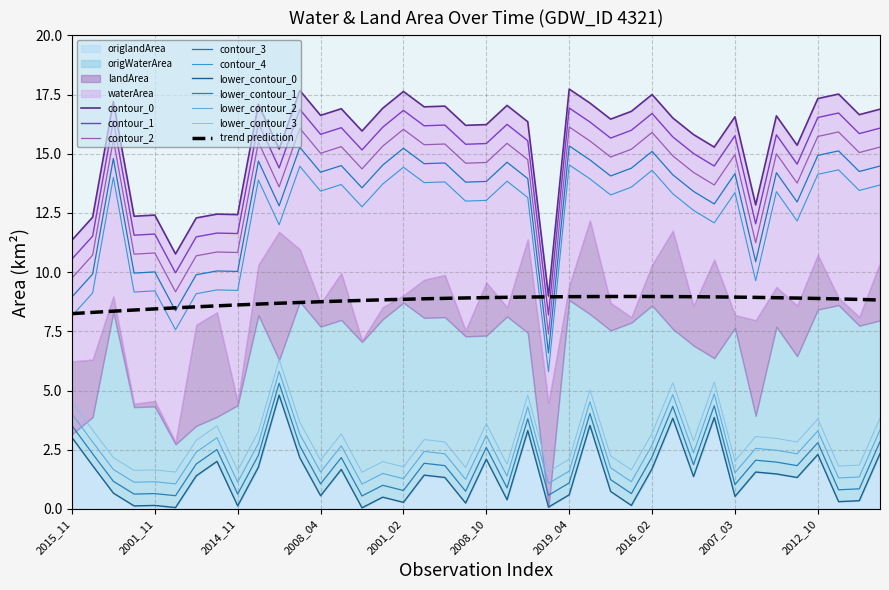

Is the value of waterArea at 2004_06 greater than the value of landArea at 2002_11?

Yes